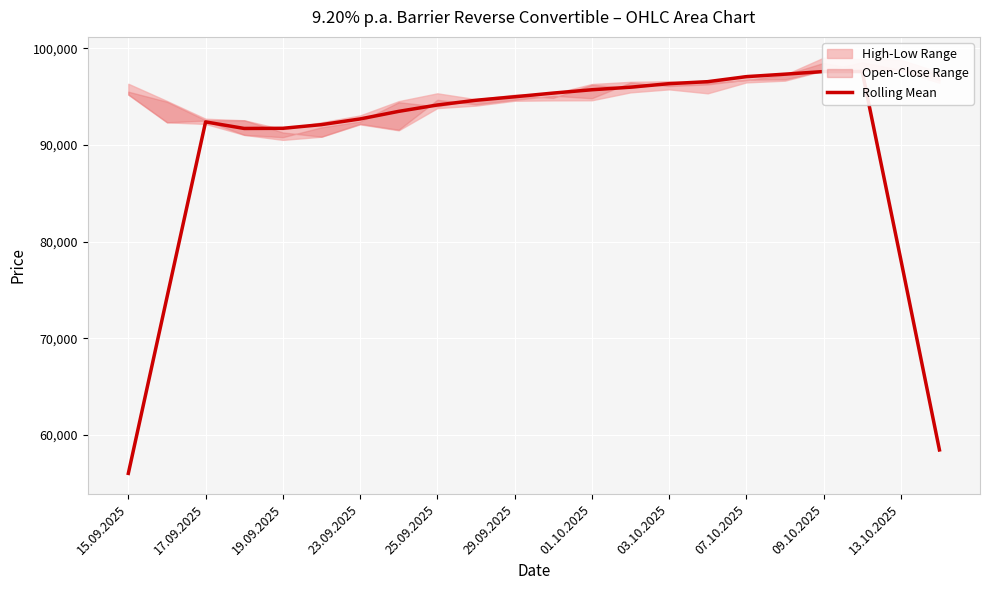

Approximately how many times larger is the value at 17 compared to 16?

1.0